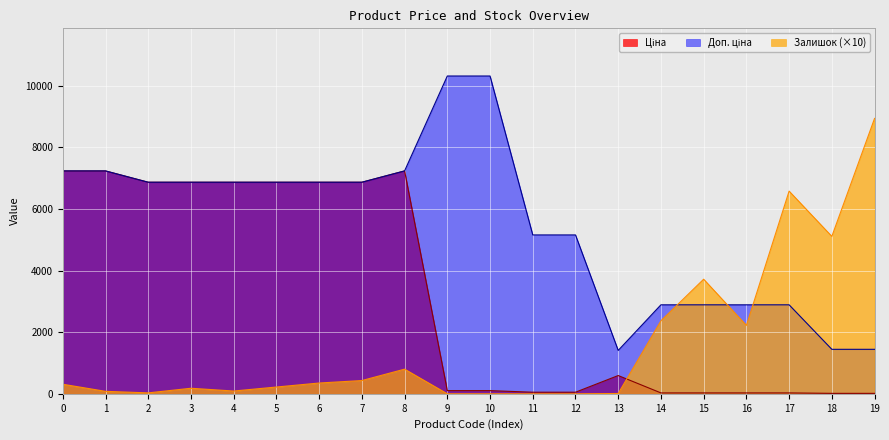

The value of Залишок (×10) at 18 is 9032.2. True or false?

False